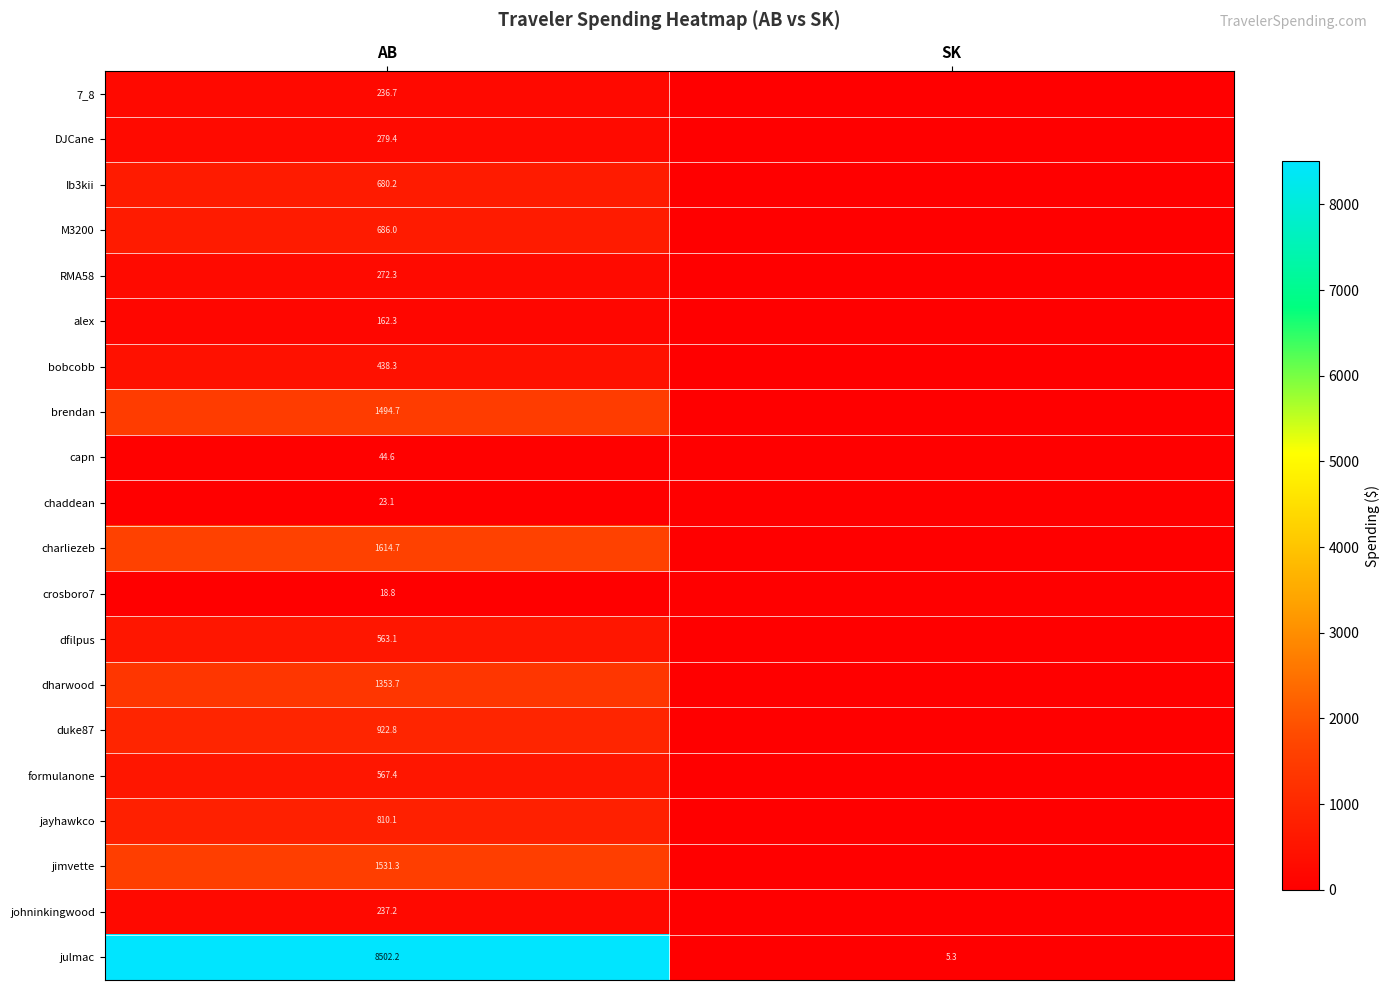

What is the total value across all series at AB?

20438.9